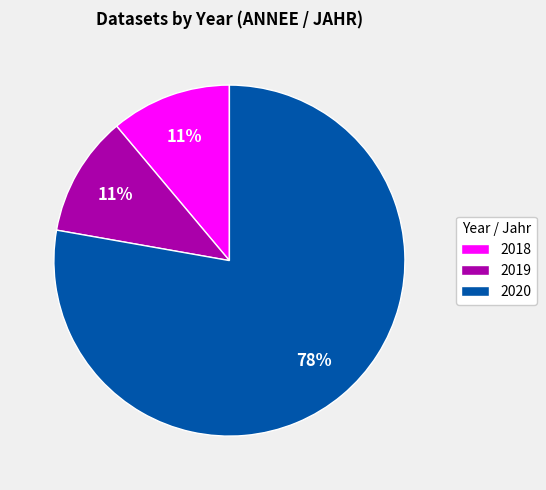

Is the sum of 2020 and 2018 greater than half?

Yes